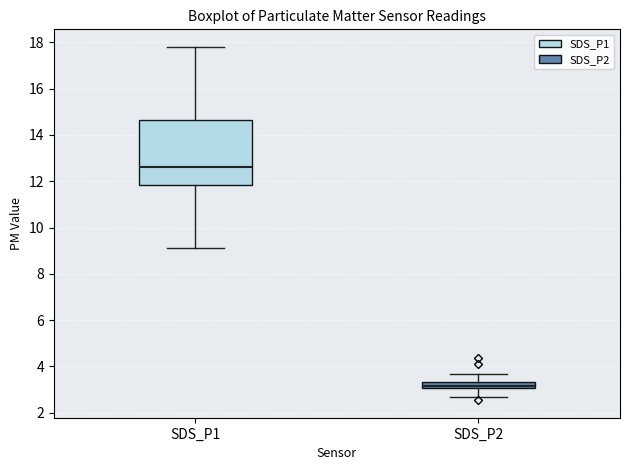

Where does the median line of the box for SDS_P1 sit on the y-axis? The values are not printed on the chart, so give them approximately, as read against the axis.

12.6